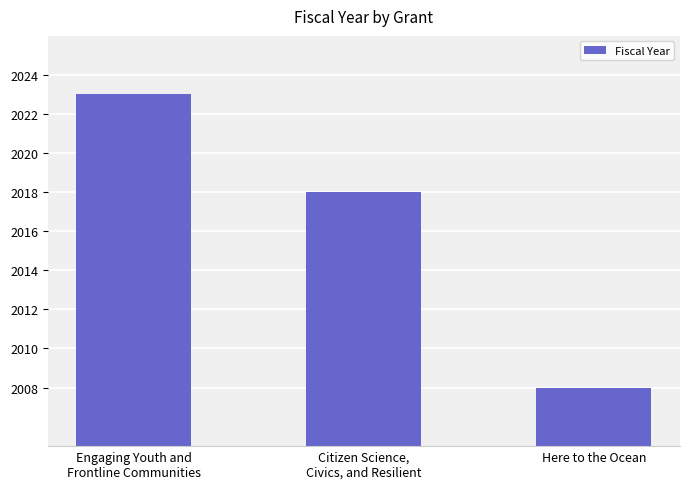

What is the sum of all values?

6049